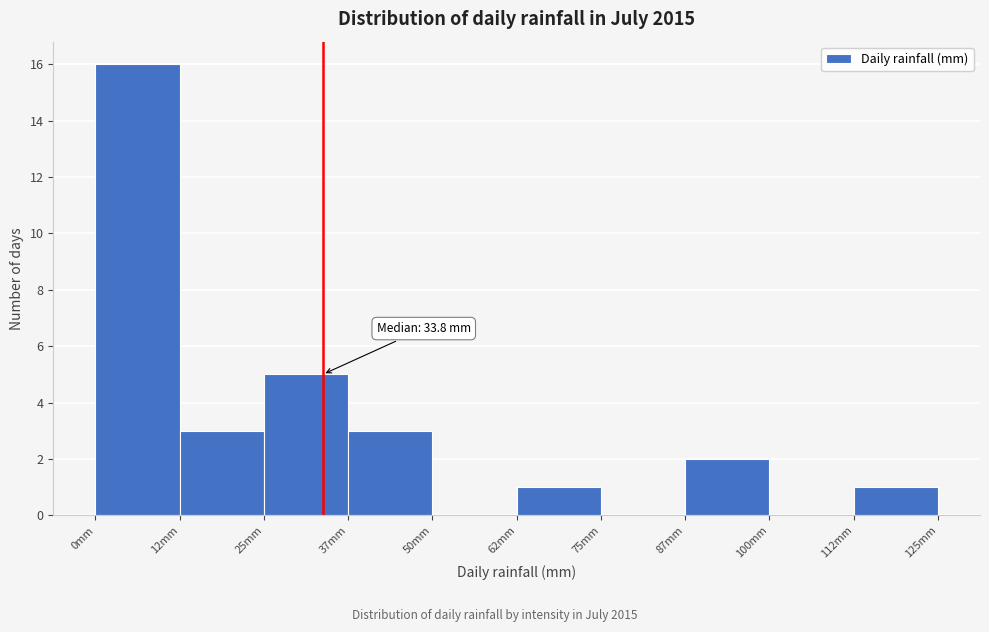

Over which range of the x-axis is the bar tallest?

0 to 12